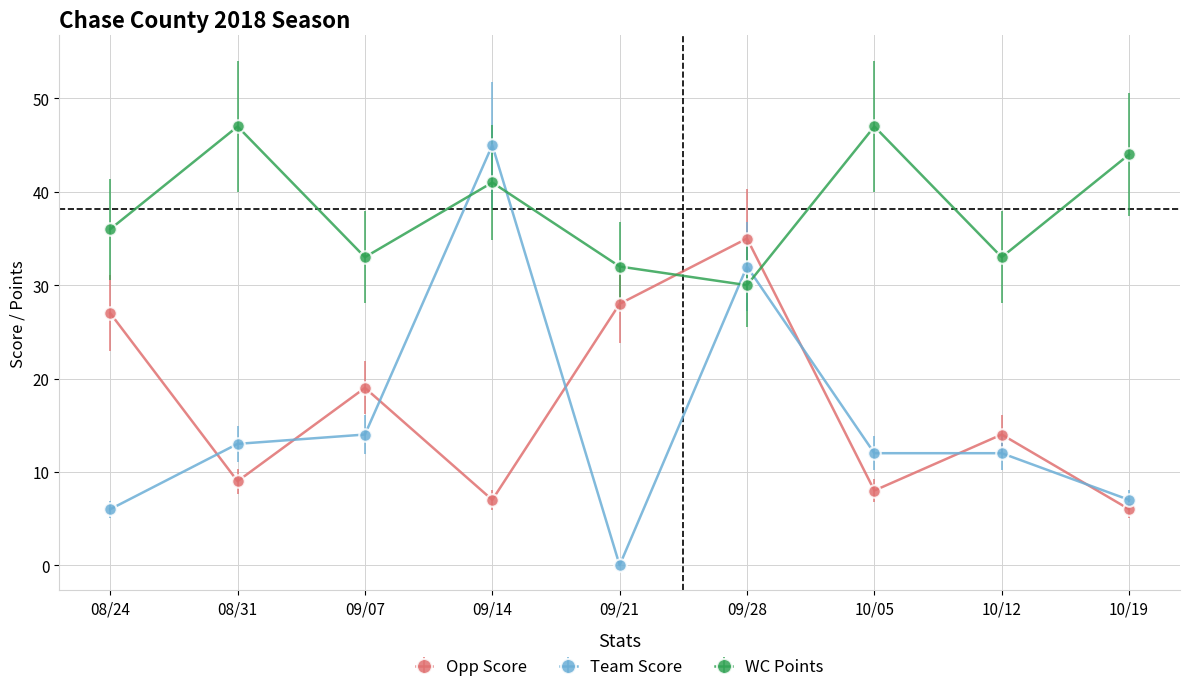

Which category has the lowest value across all series?

09/21